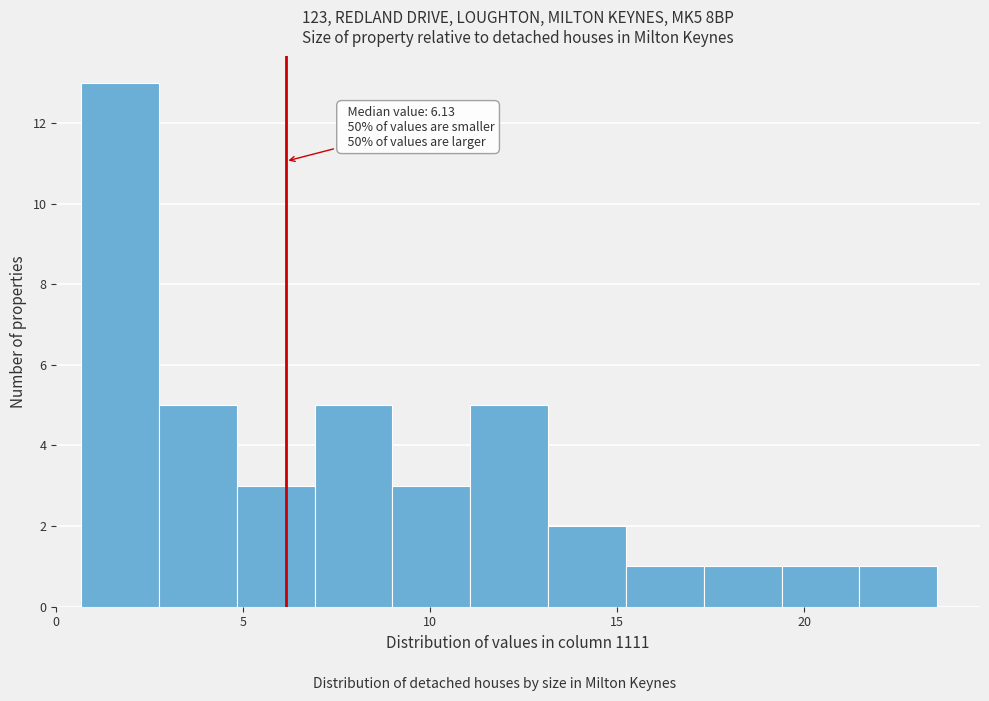

Which range on the x-axis has the tallest bar?

0.5 to 2.5